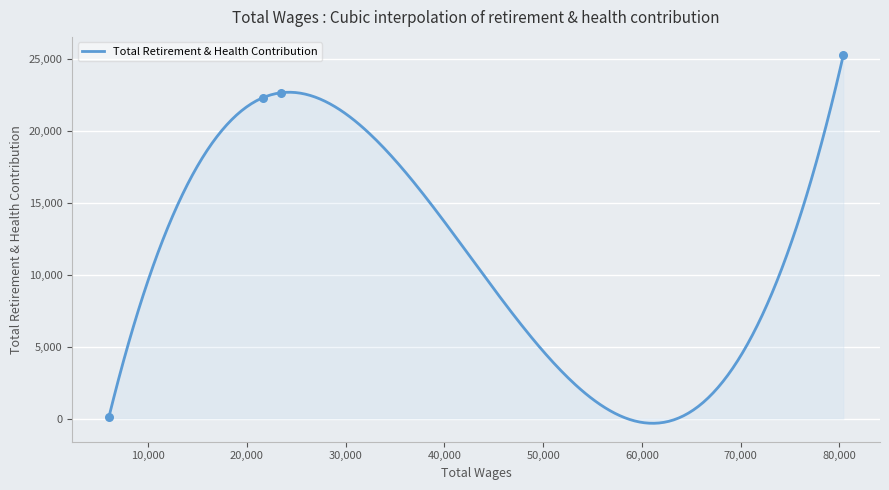

What is the change in value from 80384.0 to 21627.0?

-2950